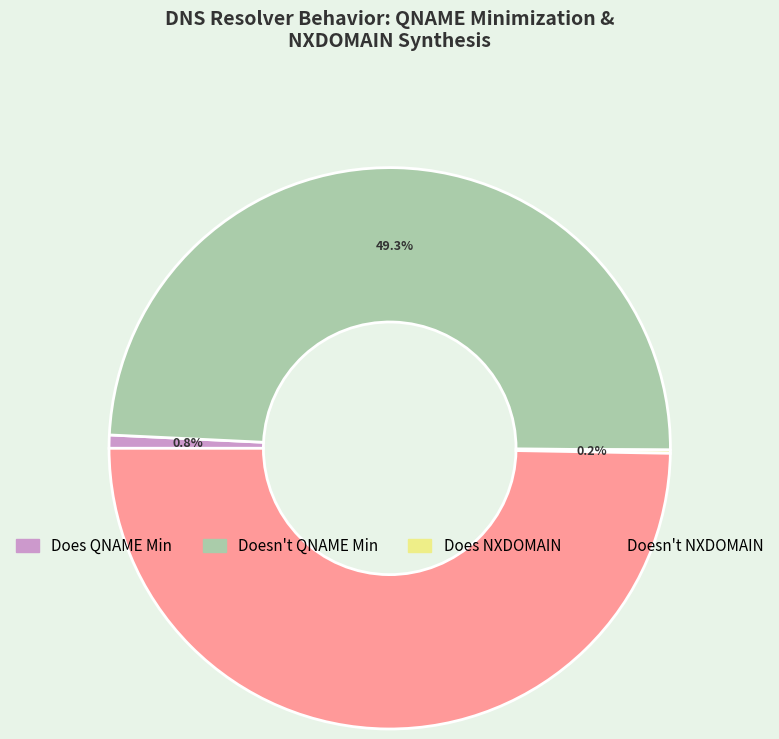

Does Doesn't QNAME Min represent more than half of the total?

No